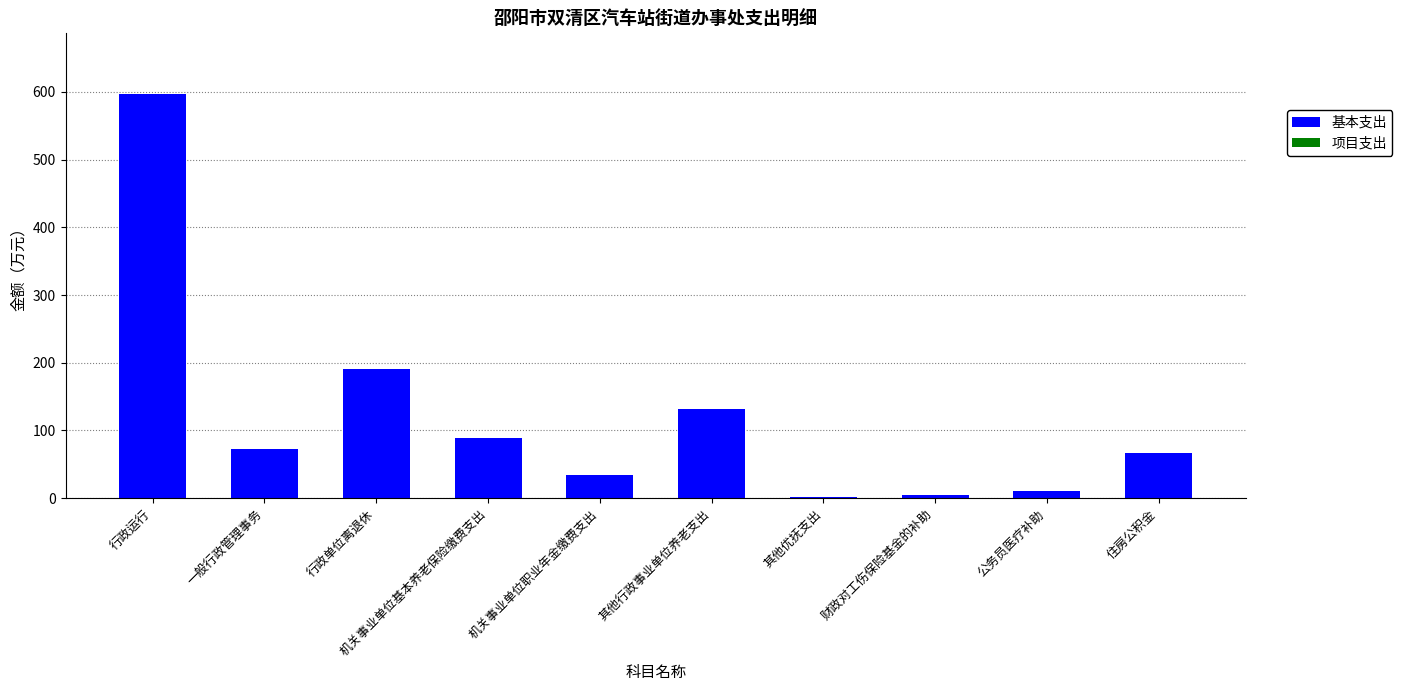

Approximately how many times larger is the value at 行政运行 compared to 机关事业单位基本养老保险缴费支出?

6.7